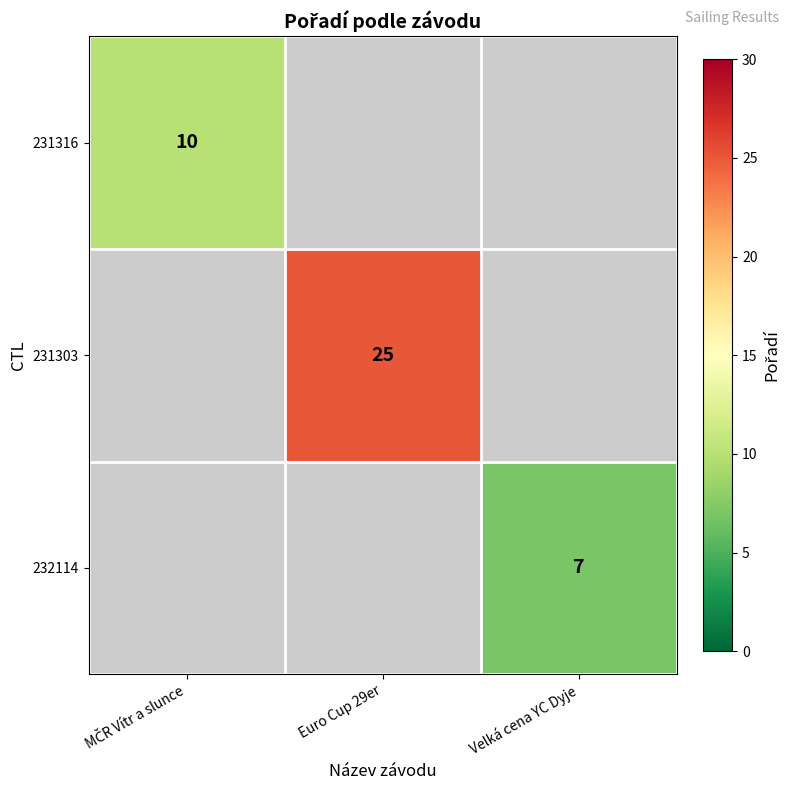

The 231303 series shows 25 at Euro Cup 29er. True or false?

True